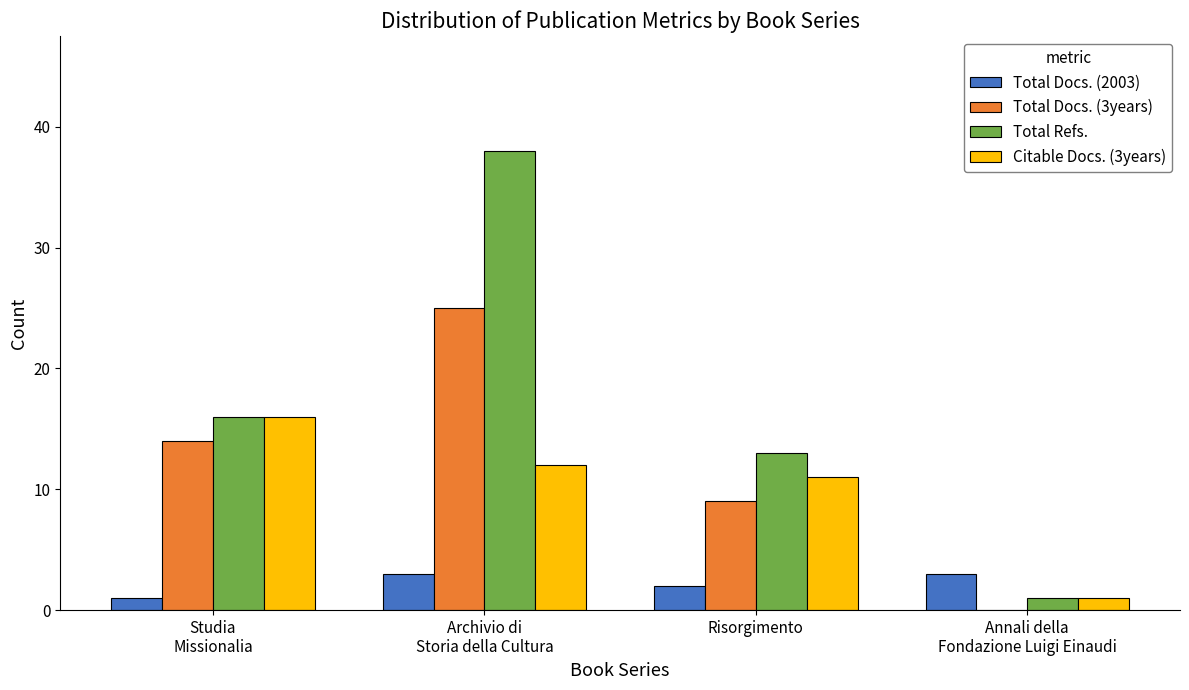

Is the value of Total Refs. at Annali della
Fondazione Luigi Einaudi greater than the value of Citable Docs. (3years) at Risorgimento?

No